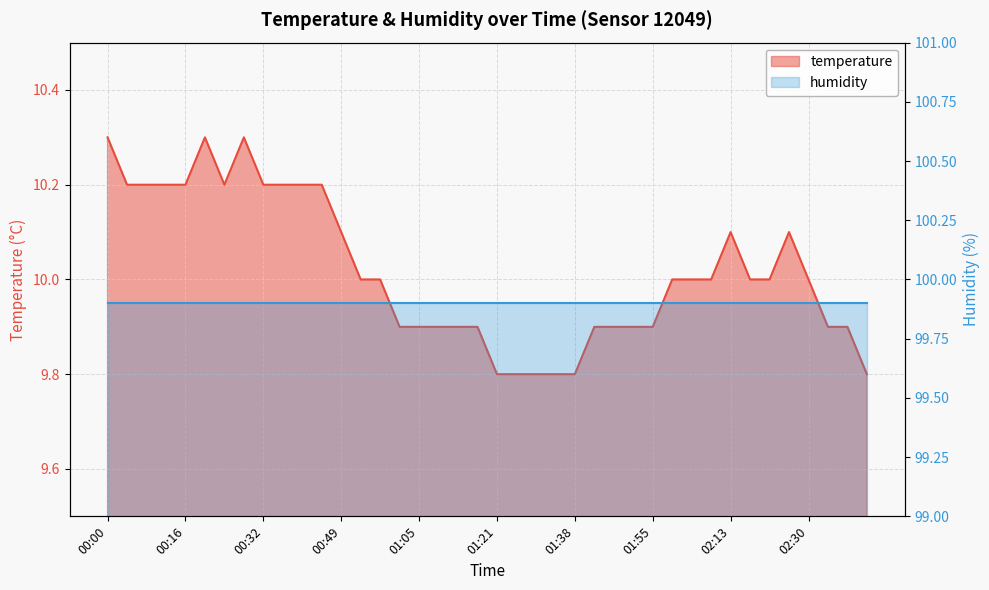

List the labels in order of value, largest first.

00:00, 00:20, 00:28, 00:04, 00:08, 00:12, 00:16, 00:24, 00:32, 00:36, 00:40, 00:44, 00:49, 02:13, 02:26, 00:53, 00:57, 01:59, 02:04, 02:09, 02:17, 02:21, 02:30, 01:01, 01:05, 01:09, 01:13, 01:17, 01:42, 01:46, 01:50, 01:55, 02:34, 02:39, 01:21, 01:25, 01:30, 01:34, 01:38, 02:43